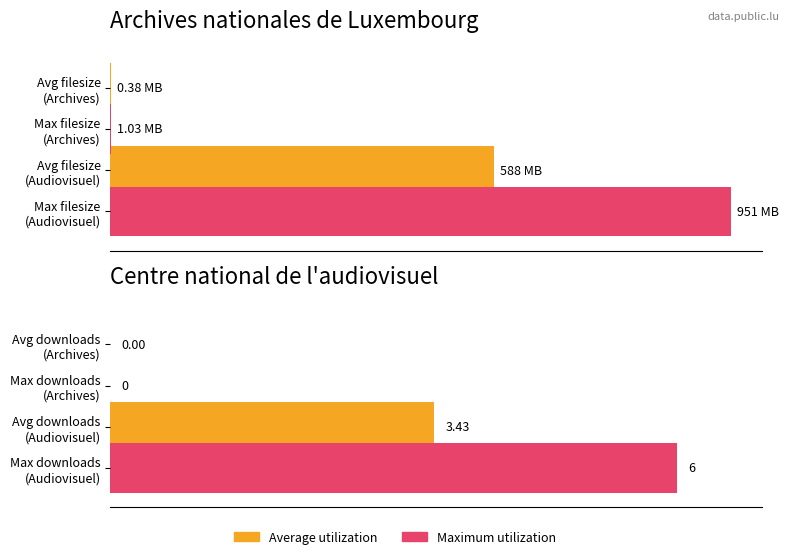

Rank the series by their maximum value, from highest to lowest.

filesize, downloads